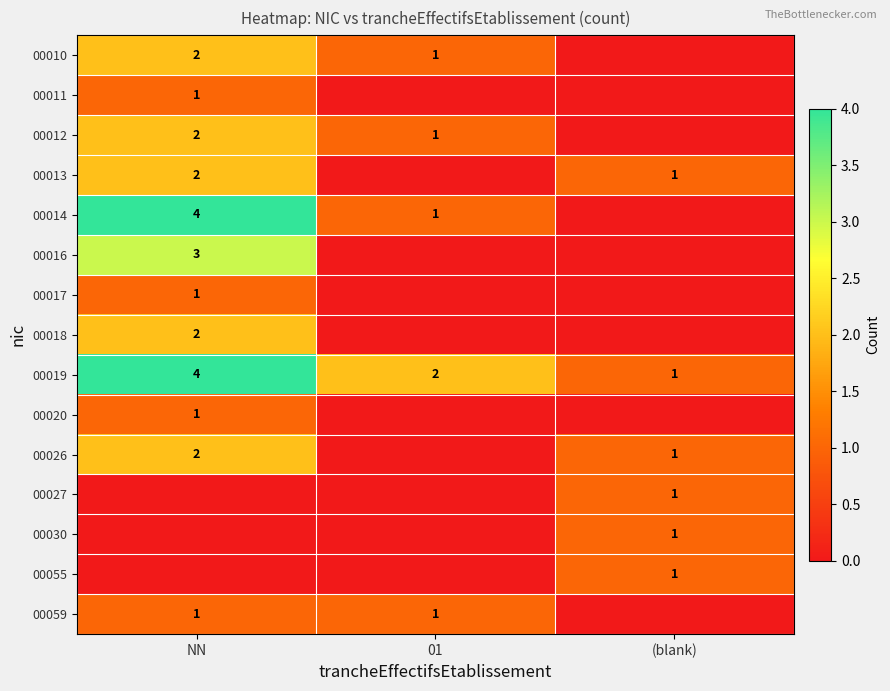

True or false: 00013 has a value of 1 at (blank).

True